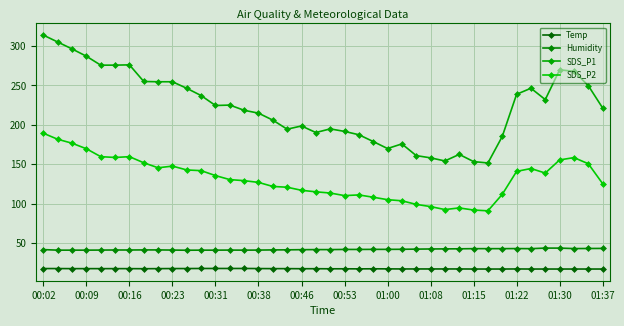

What are all the series names shown in the legend?

Temp, Humidity, SDS_P1, SDS_P2